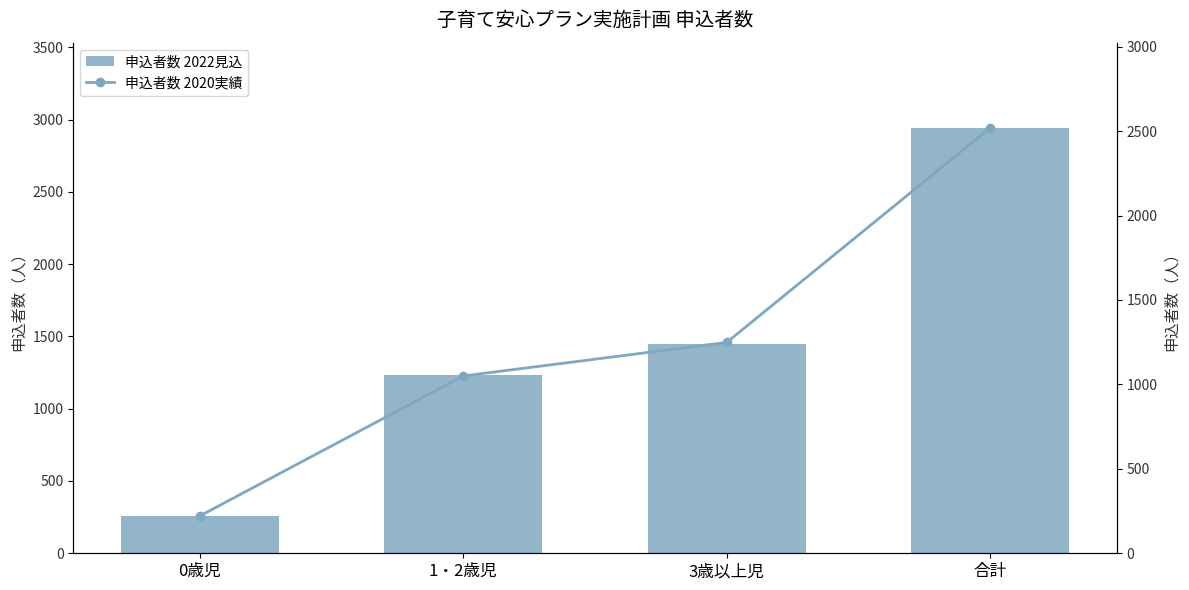

Is the value of 申込者数 2022見込 at 合計 greater than the value of 申込者数 2020実績 at 0歳児?

Yes